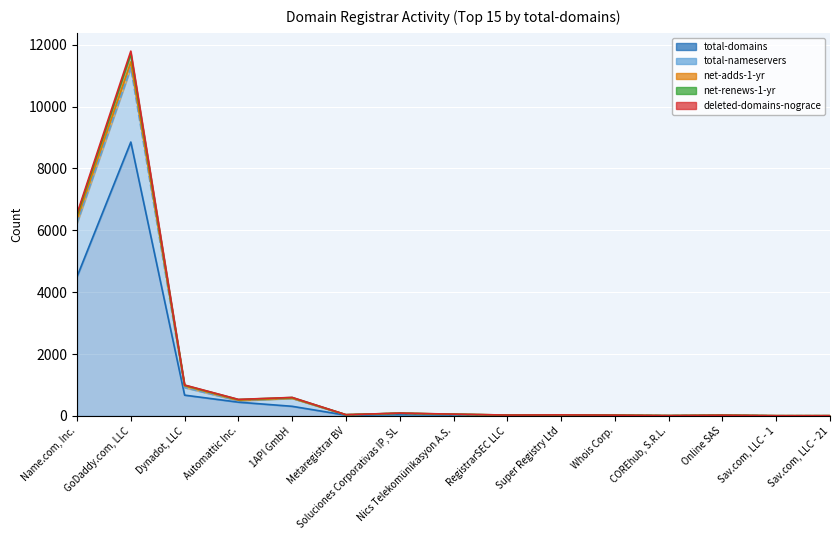

At which category does the chart reach its peak across all series?

GoDaddy.com, LLC